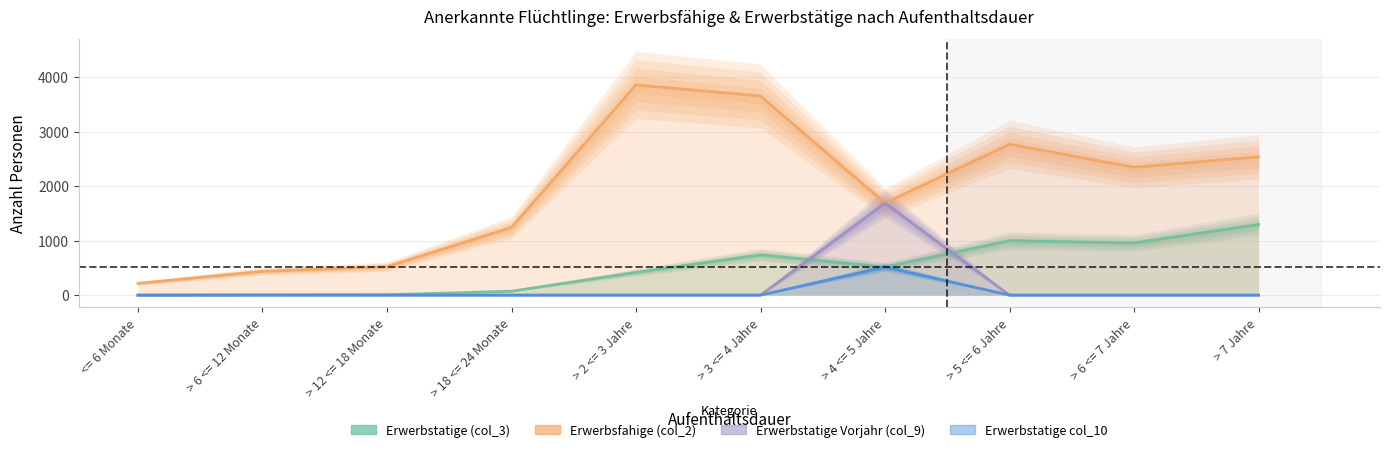

What is the difference between the maximum and second lowest values in the Erwerbstatige Vorjahr (col_9) series?

517